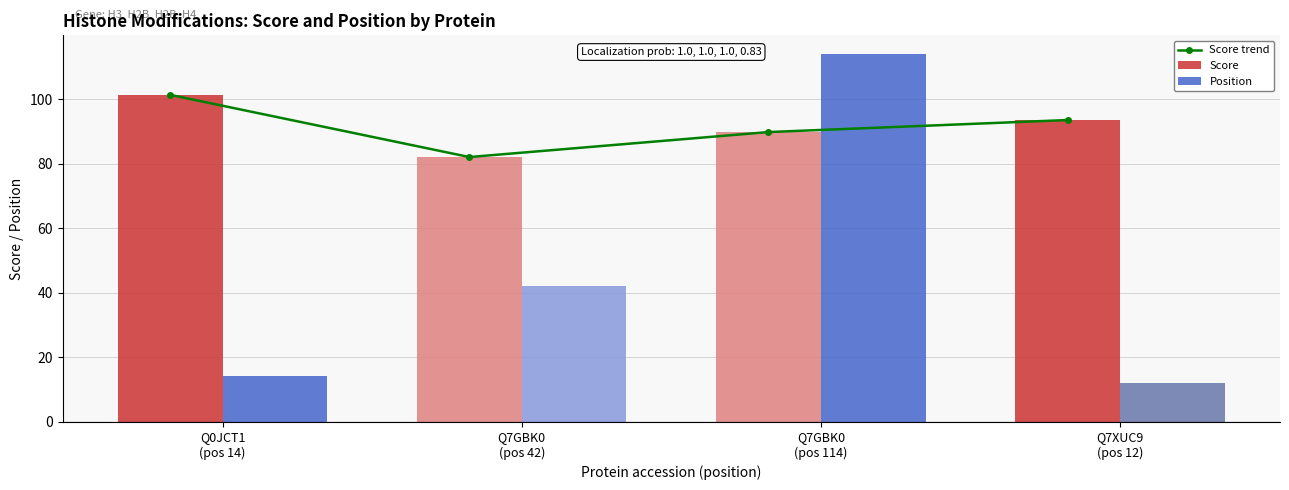

What is the sum of all Position values?

182.0